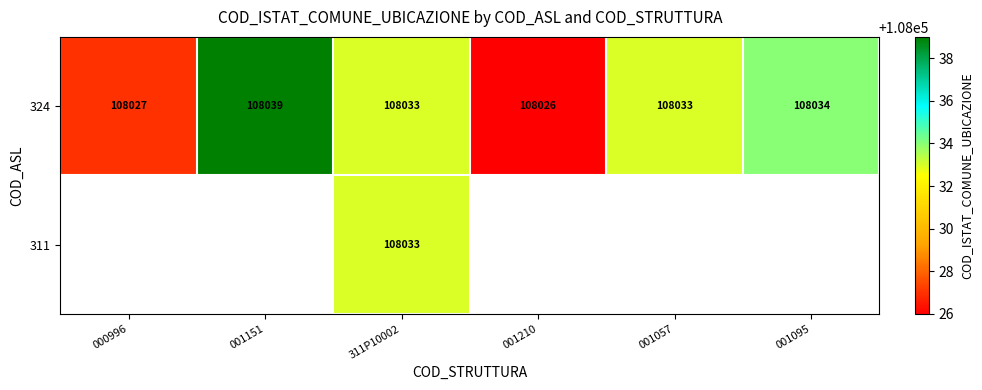

Count the number of data series in this chart.

2